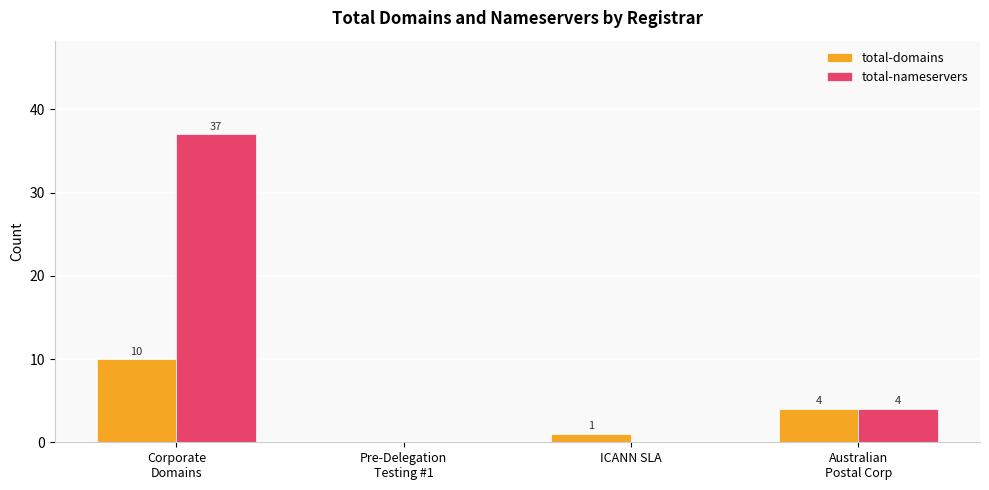

What is the sum of the total-nameservers values at Pre-Delegation
Testing #1 and Australian
Postal Corp?

4